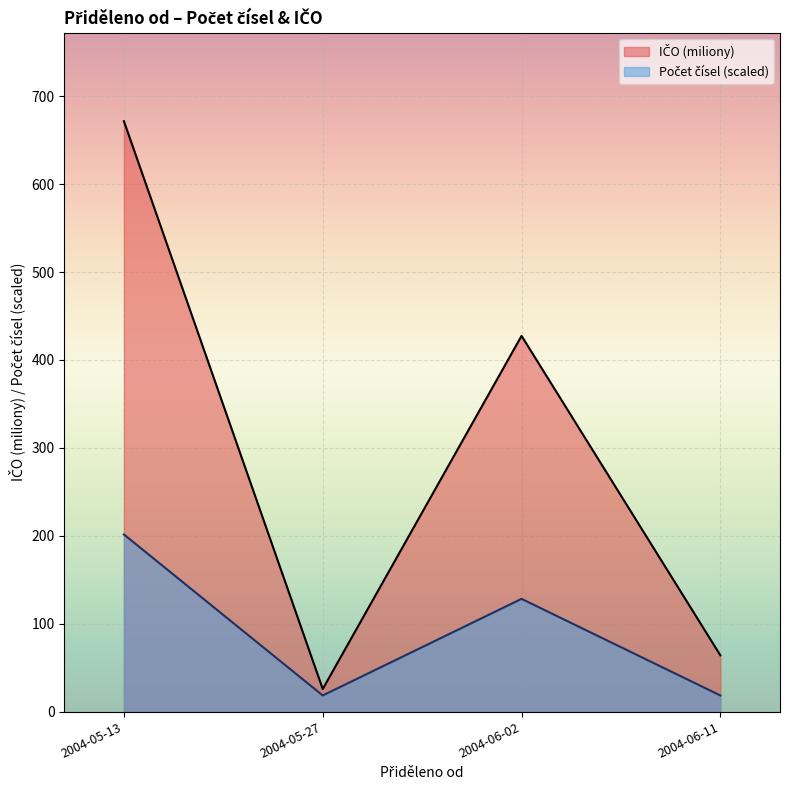

Which category has the lowest value across all series?

2004-05-27